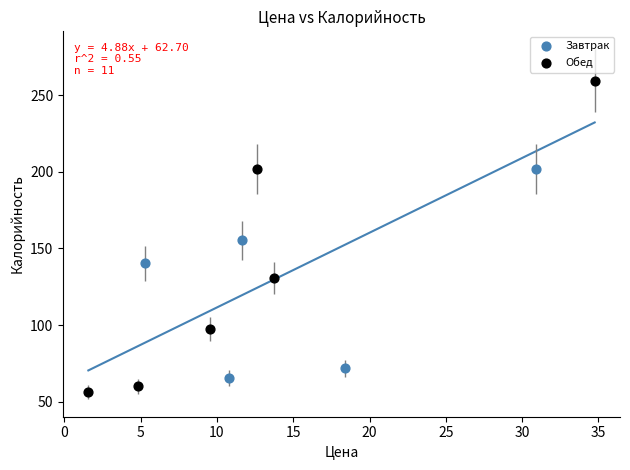

What are all the series names shown in the legend?

Завтрак, Обед